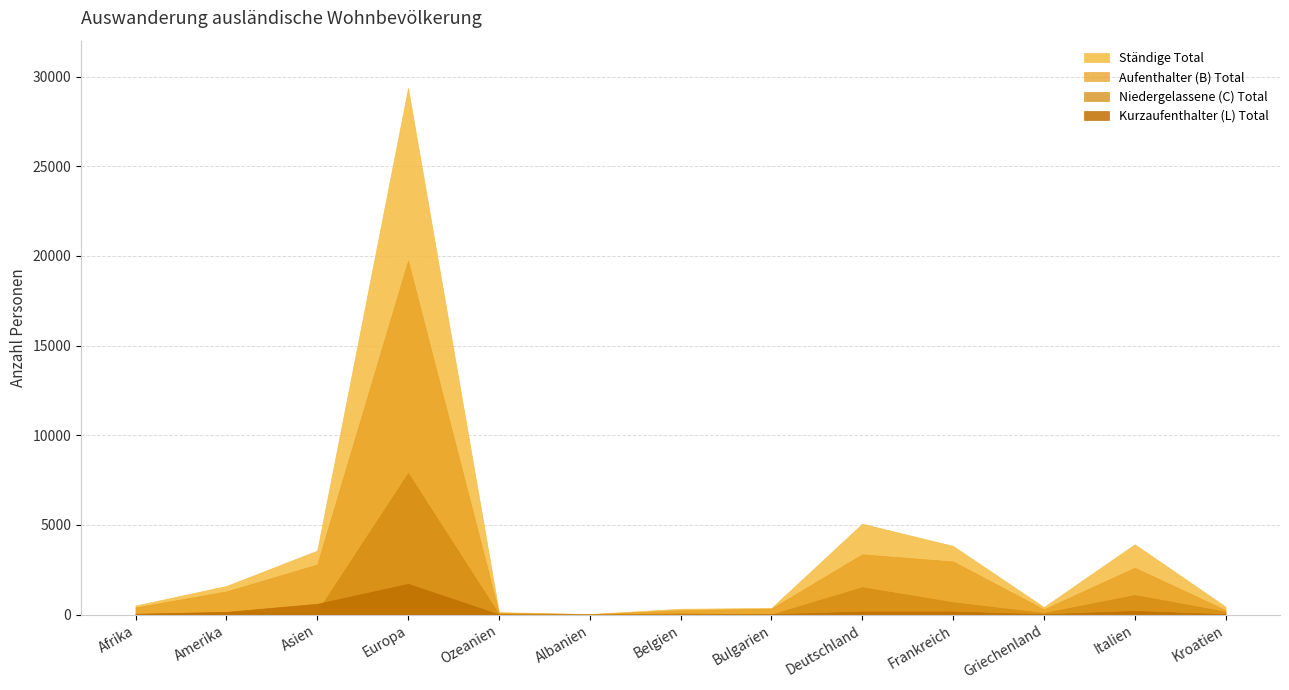

At Afrika, list the series in order from smallest to largest.

Kurzaufenthalter (L) Total, Niedergelassene (C) Total, Aufenthalter (B) Total, Ständige Total